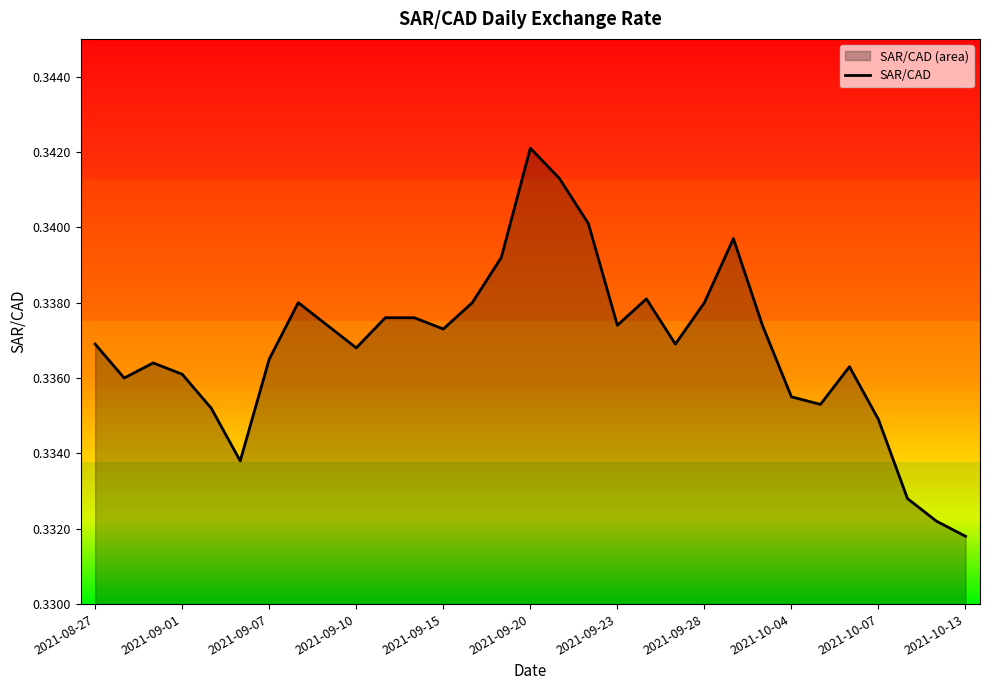

What position from the right is 13?

18